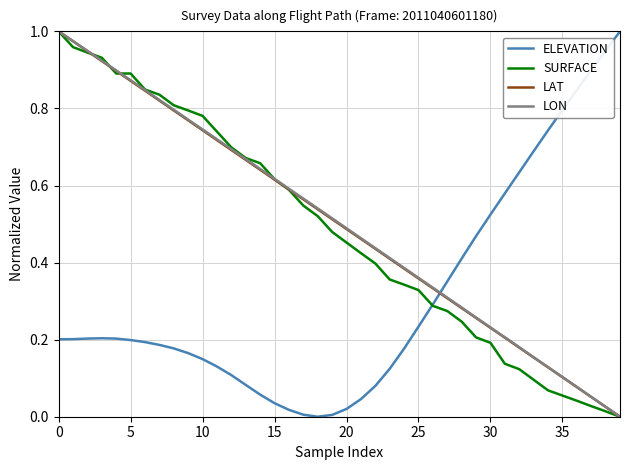

True or false: ELEVATION and LON cross at least once.

True